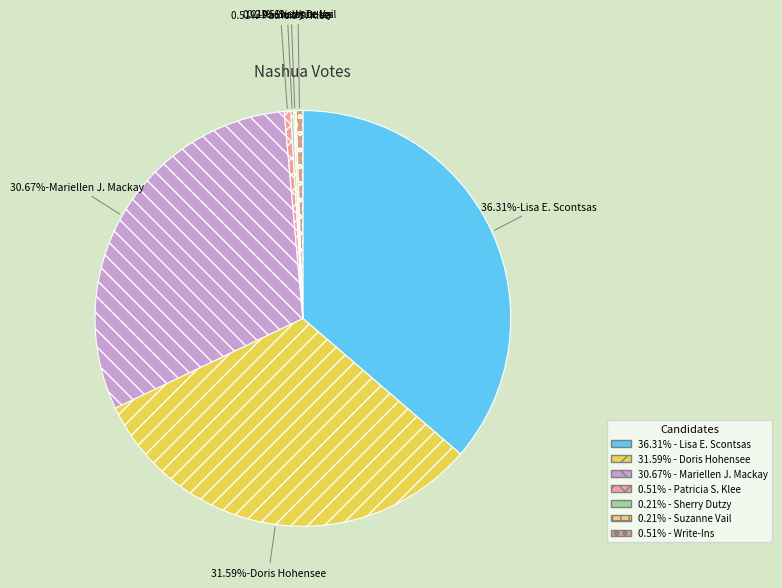

Is there a majority slice in this chart?

No